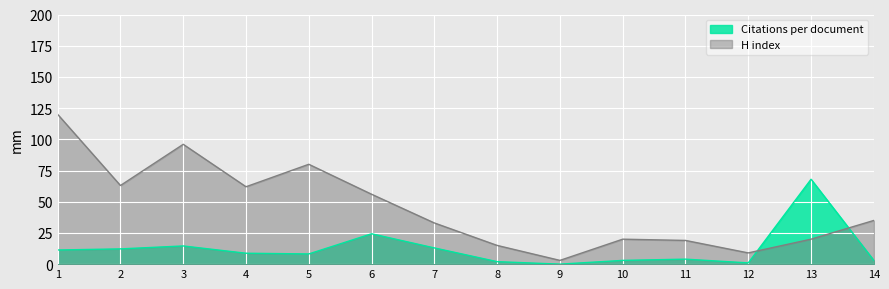

Where is Citations per document nearest to the value 34?

6